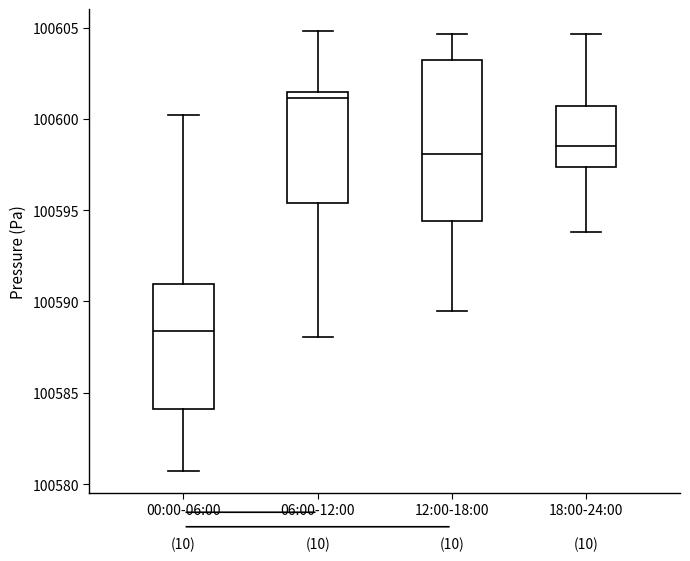

Reading left to right, transcribe this box plot: for each box, give where its median line is, the range the box spans, and where its two whiskers end, as read against the y-axis. The values are not printed on the chart, so give them approximately, as read against the axis.

00:00-06:00: median 100588.5, box 100584.0 to 100591.0, whiskers 100580.5 to 100600.0
06:00-12:00: median 100601.0, box 100595.5 to 100601.5, whiskers 100588.0 to 100605.0
12:00-18:00: median 100598.0, box 100594.5 to 100603.0, whiskers 100589.5 to 100604.5
18:00-24:00: median 100598.5, box 100597.5 to 100600.5, whiskers 100594.0 to 100604.5